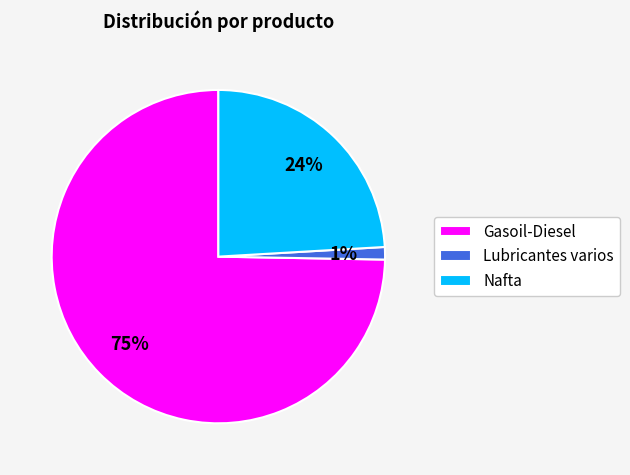

Count the number of slices in the pie.

3